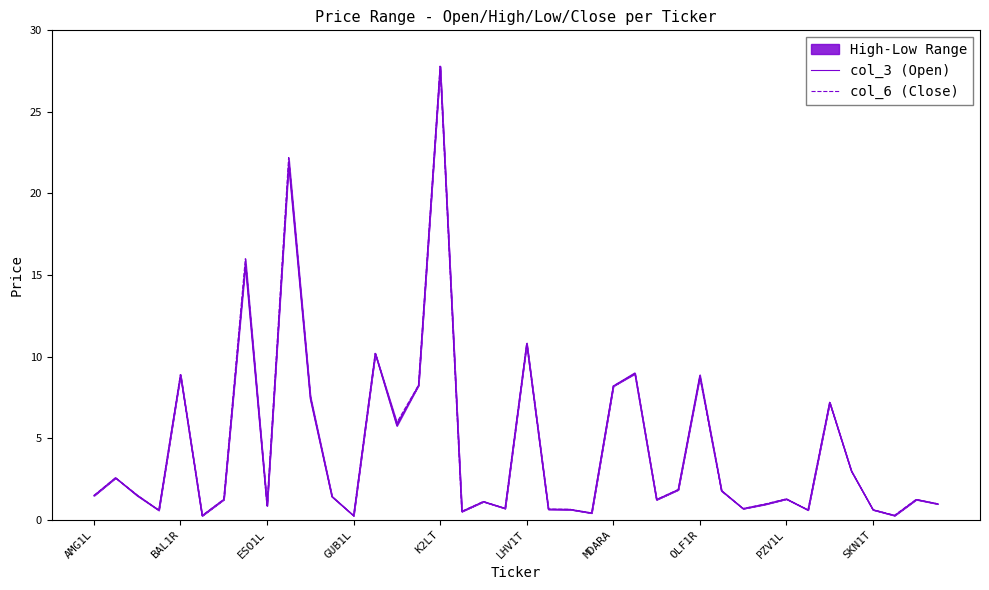

What is the difference between the second highest and second lowest values in the col_3 (Open) series?

21.5